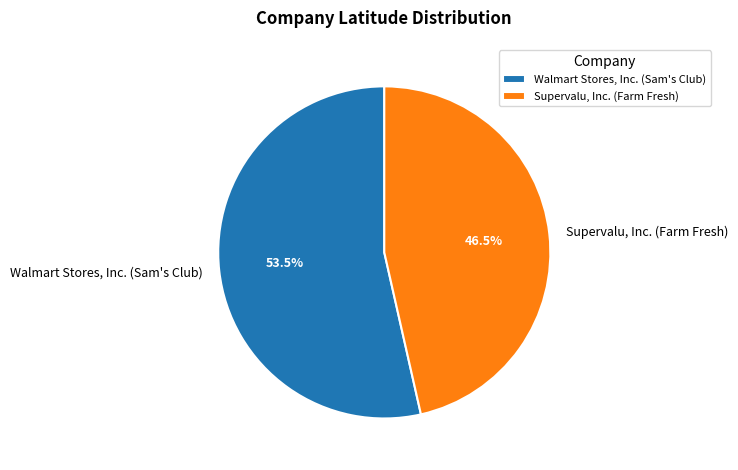

Which category has the biggest portion of the pie?

Walmart Stores, Inc. (Sam's Club)